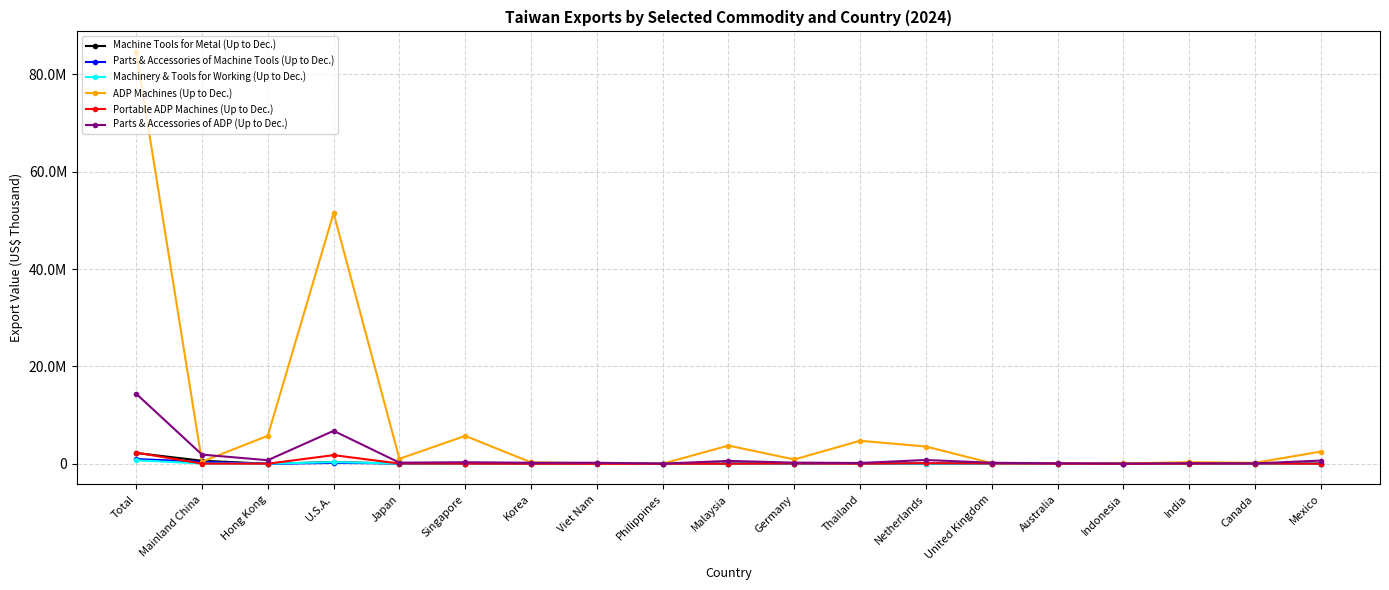

What are all the series names shown in the legend?

Machine Tools for Metal (Up to Dec.), Parts & Accessories of Machine Tools (Up to Dec.), Machinery & Tools for Working (Up to Dec.), ADP Machines (Up to Dec.), Portable ADP Machines (Up to Dec.), Parts & Accessories of ADP (Up to Dec.)